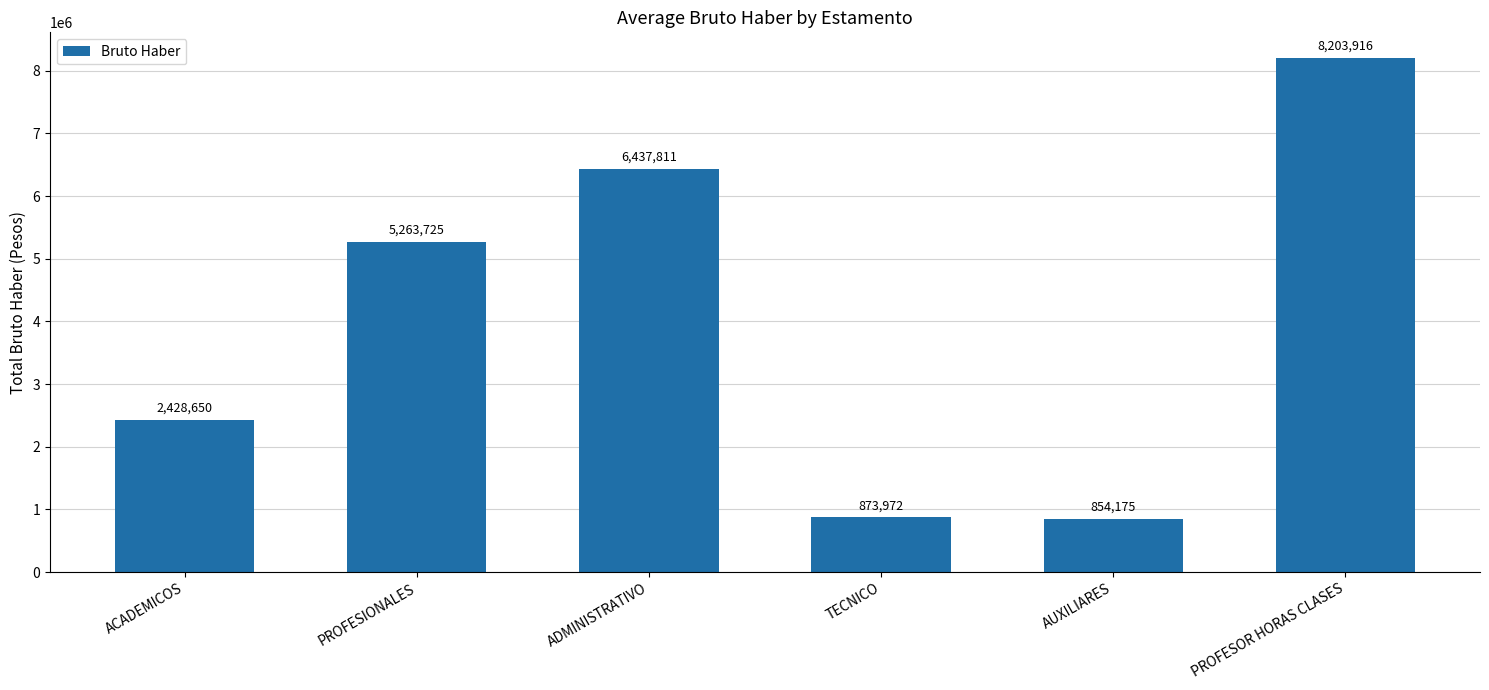

Reading left to right, transcribe all the data shown in this chart.

2428650	5263725	6437811	873972	854175	8203916